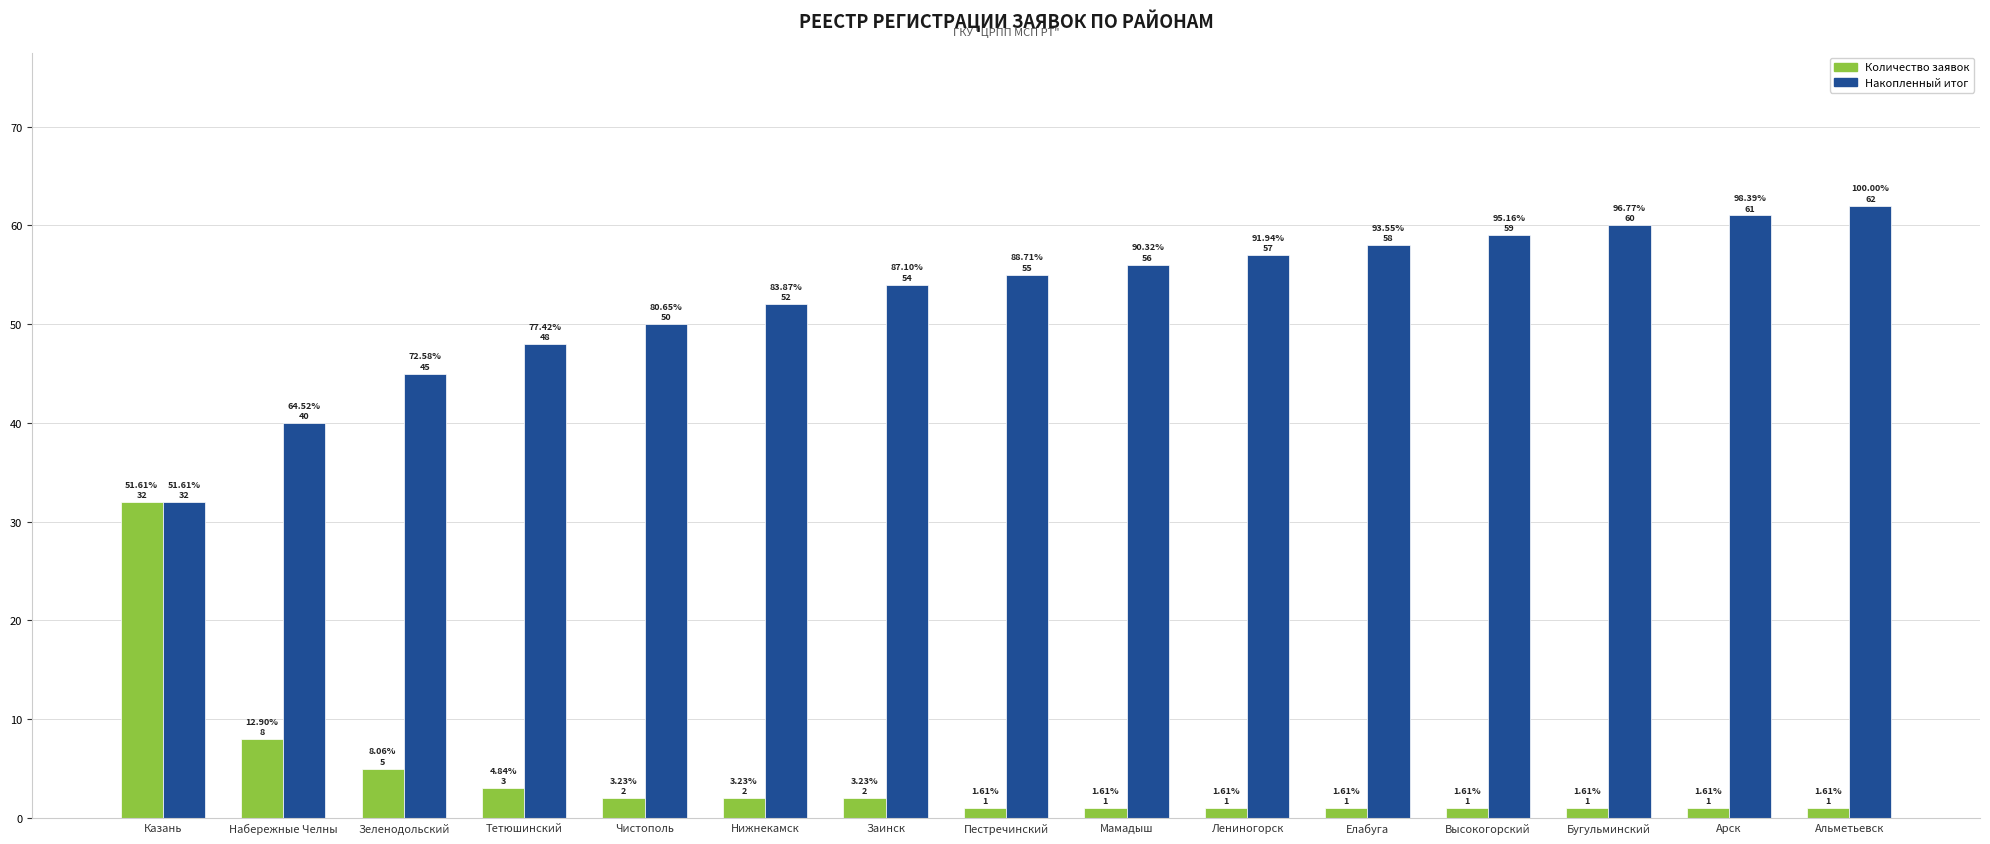

What is the value of the Количество заявок bar at the 9th from the left?

1